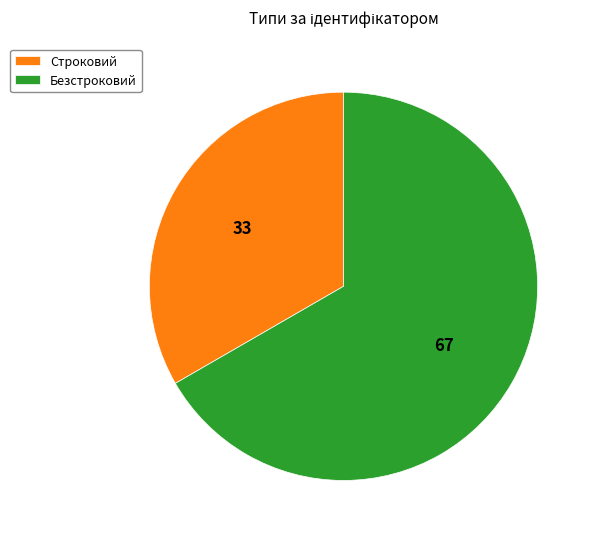

Which has a higher value, Строковий or Безстроковий?

Безстроковий